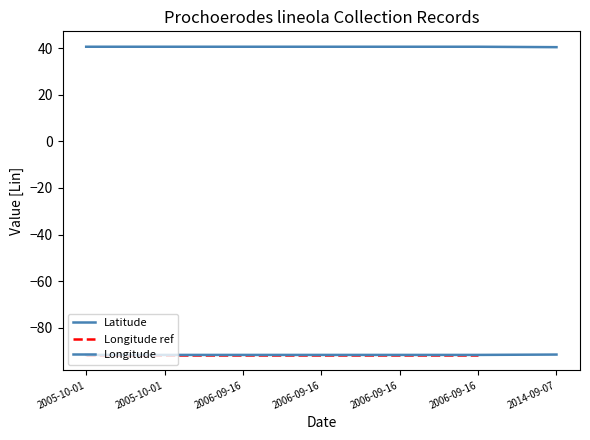

What is the average value of the Longitude series?

-91.7